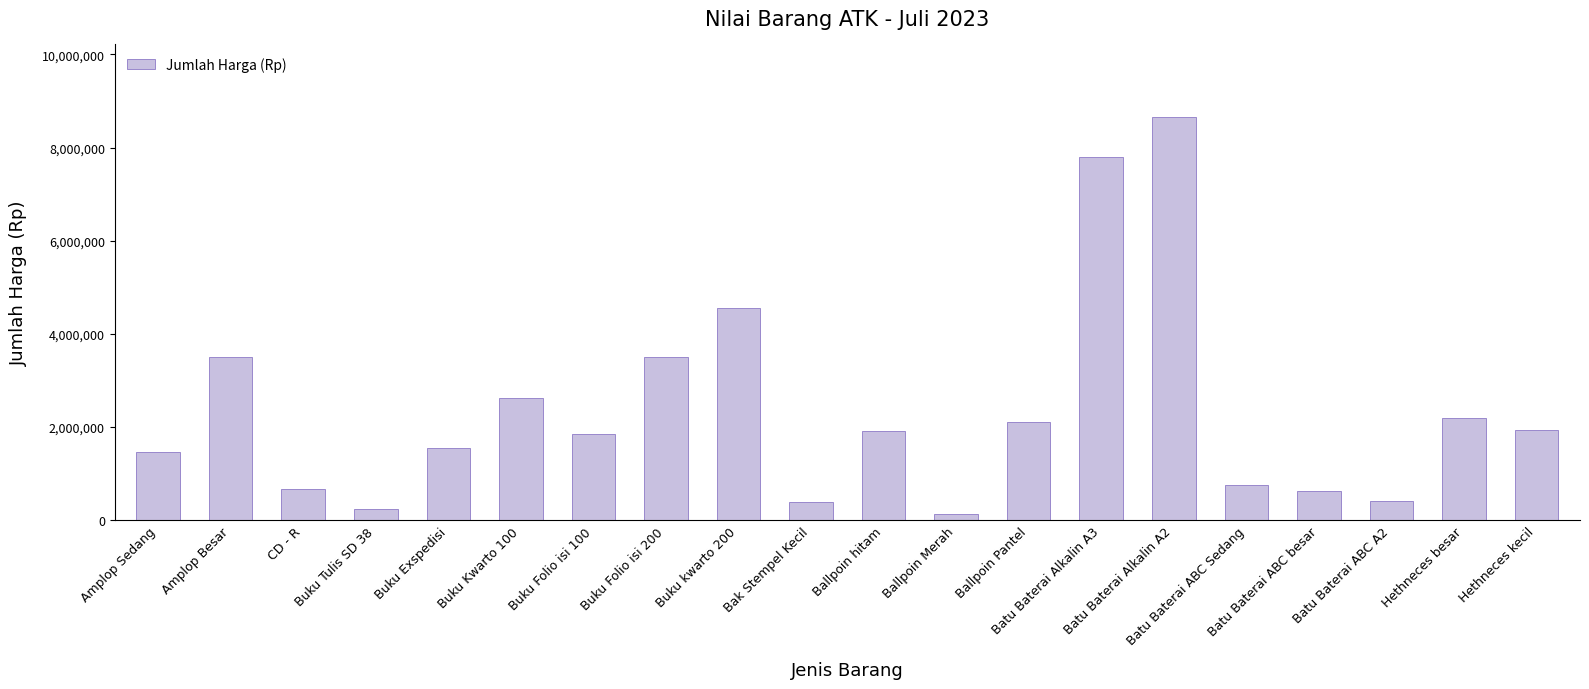

What is the average value?

2344805